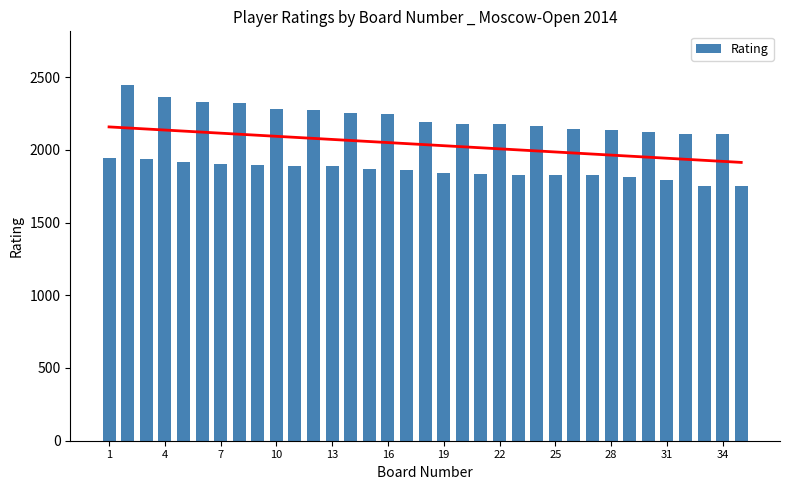

What is the difference between the second highest and second lowest values in the Rating series?

607